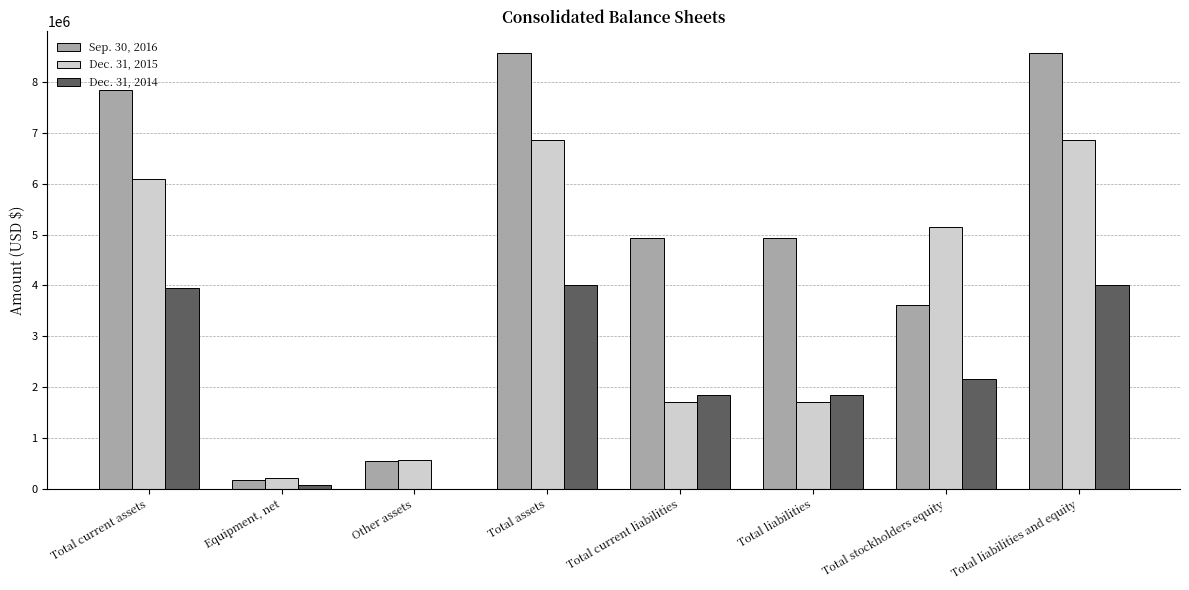

Does the chart contain stacked bars?

No